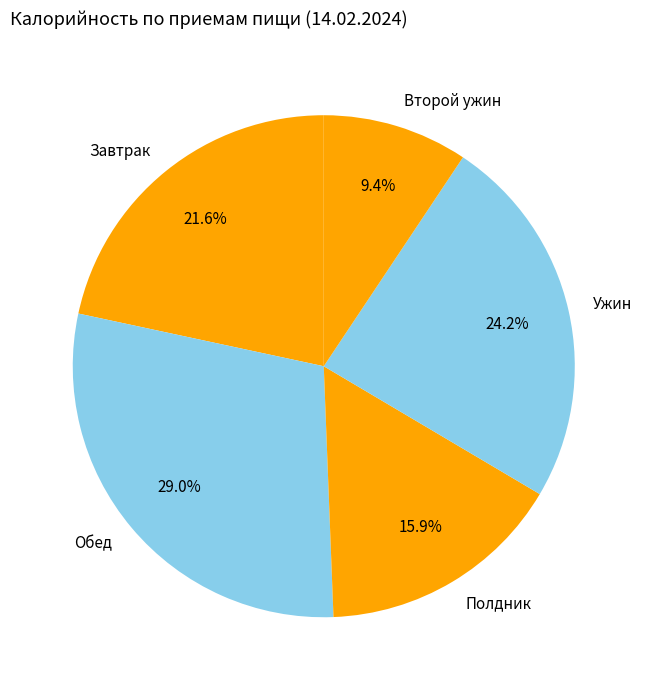

Does Ужин represent more than half of the total?

No